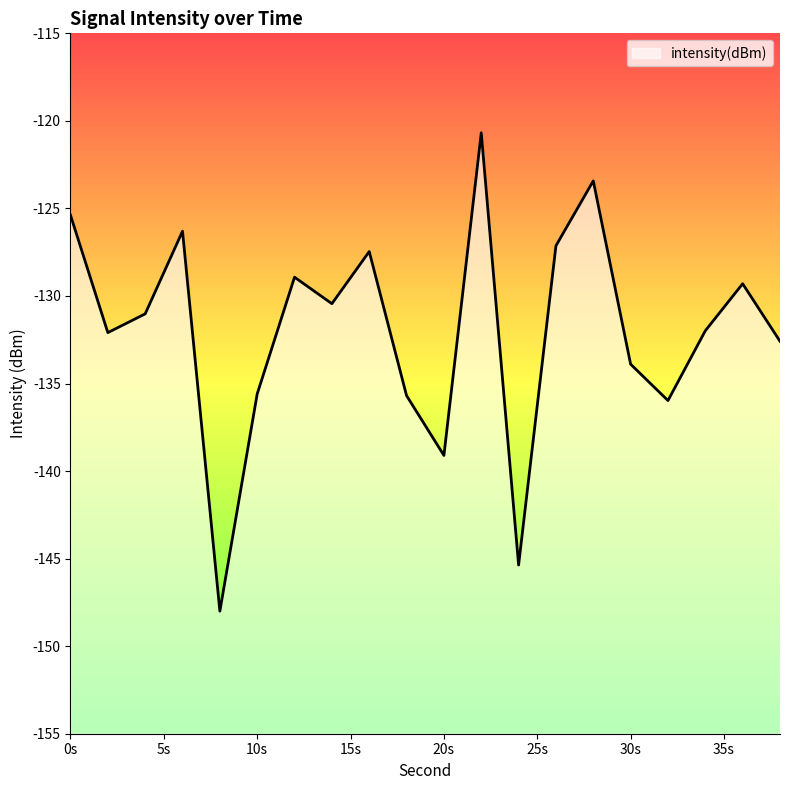

How many values exceed -131?

9